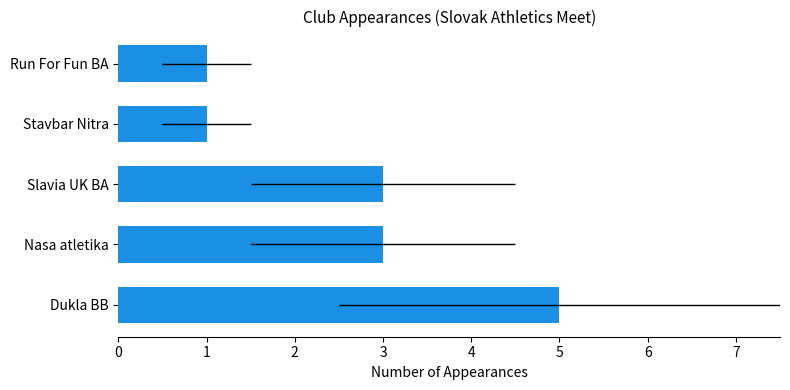

What is the sum of all values?

13